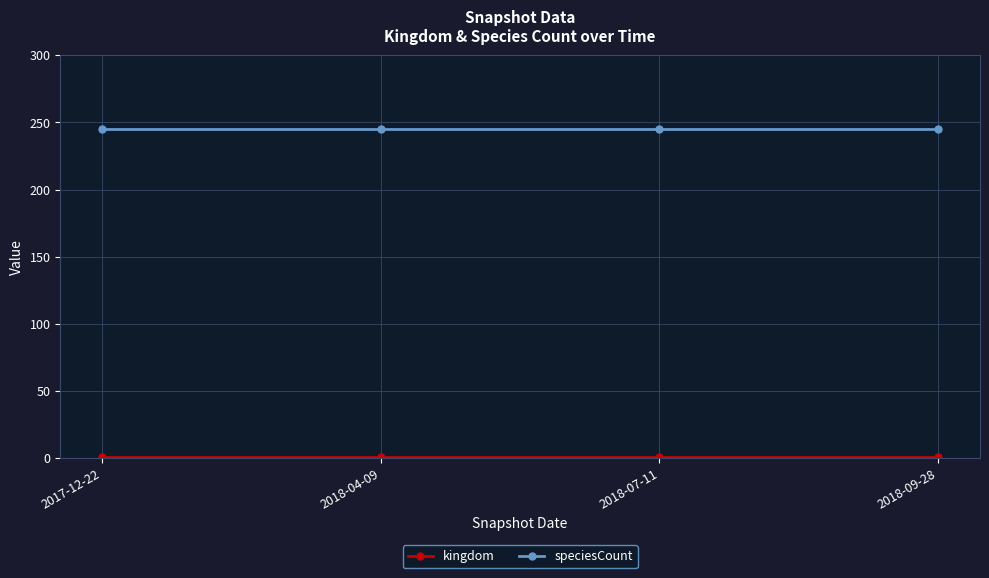

At how many categories does at least one series exceed 87?

4